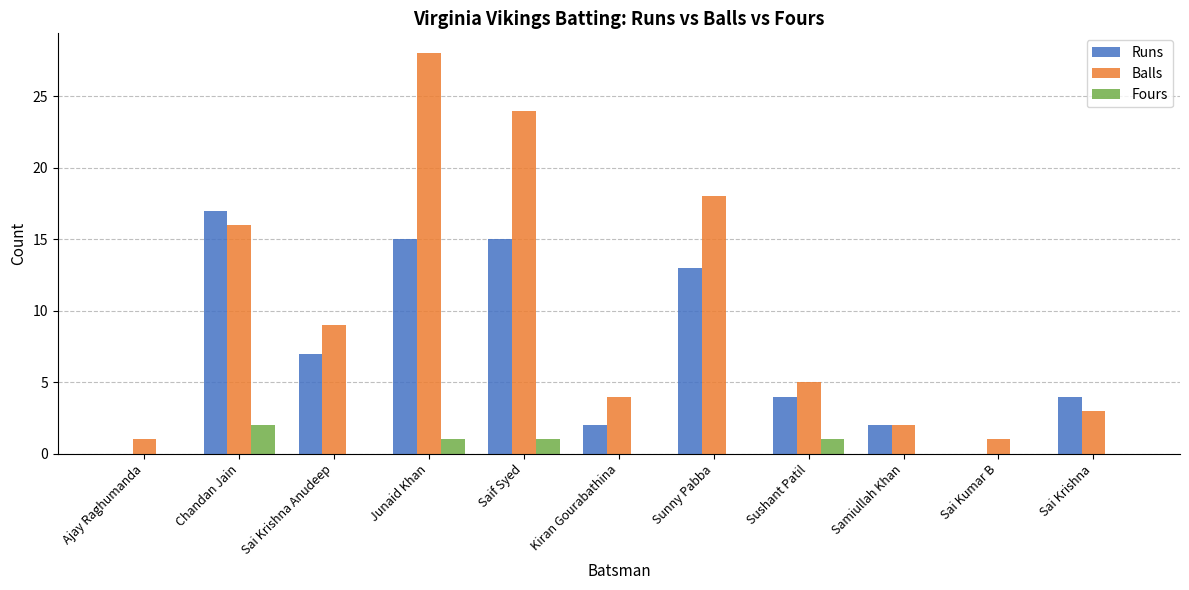

Which category has the highest value in the Fours series?

Chandan Jain